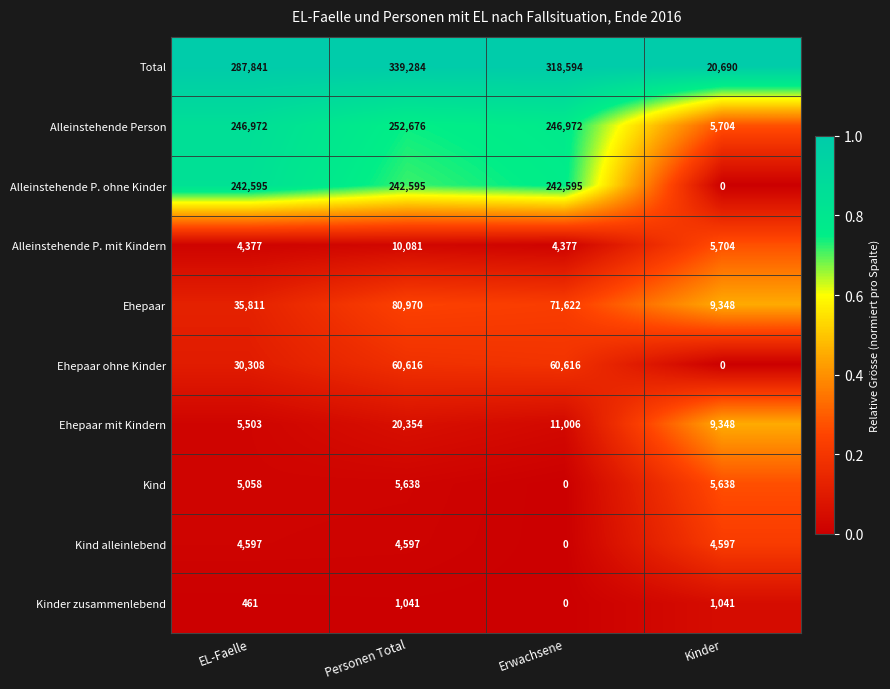

At which category does the chart reach its peak across all series?

Personen Total